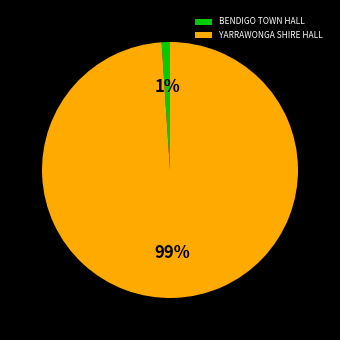

Which has a higher value, YARRAWONGA SHIRE HALL or BENDIGO TOWN HALL?

YARRAWONGA SHIRE HALL